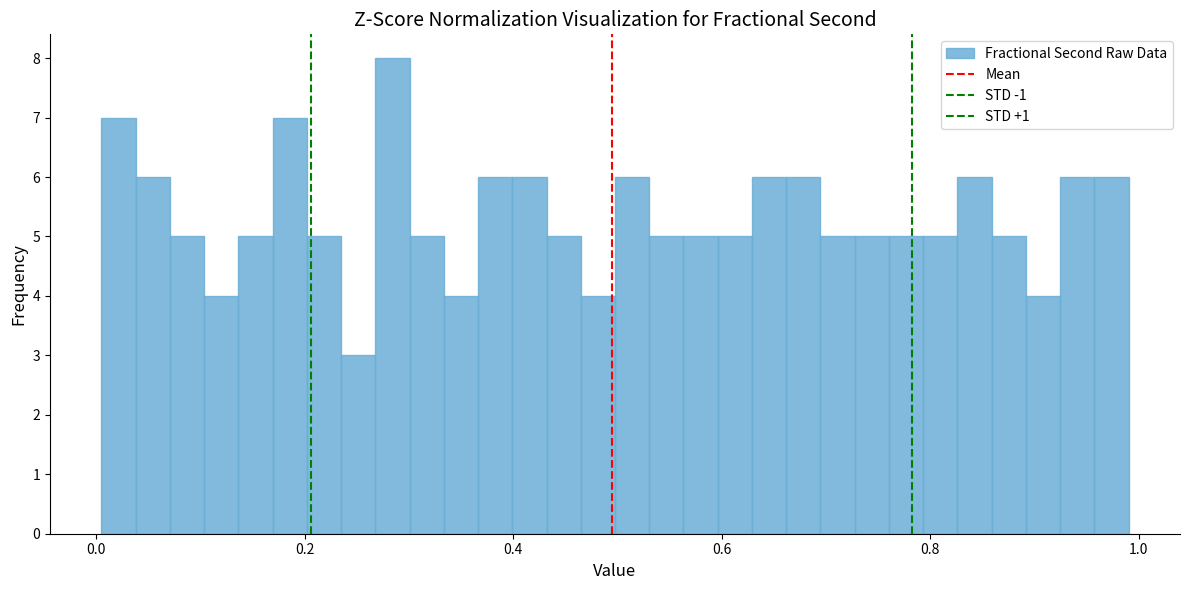

Read against the x-axis, roughly where is the centre of the tallest bar?

0.28